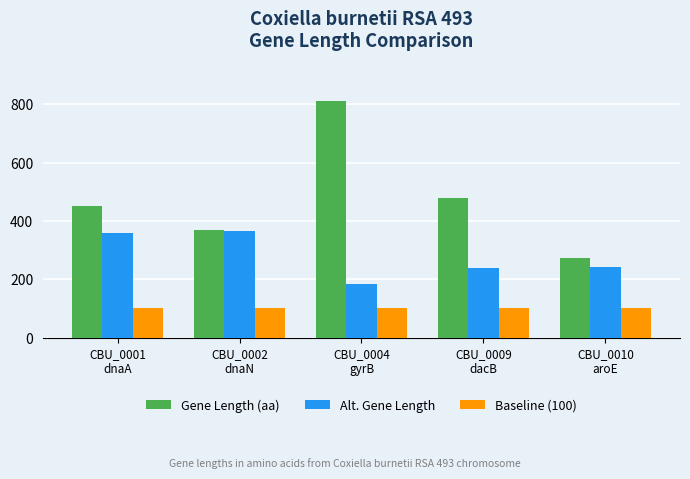

What is the total value across all series at CBU_0009
dacB?

815